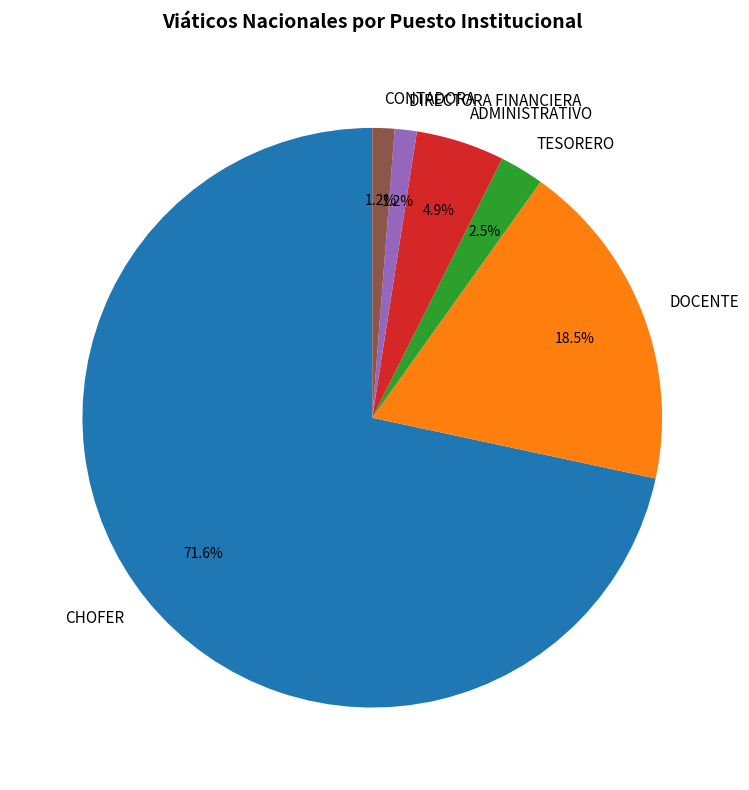

To the nearest percent, what percentage of the pie is CHOFER?

72%